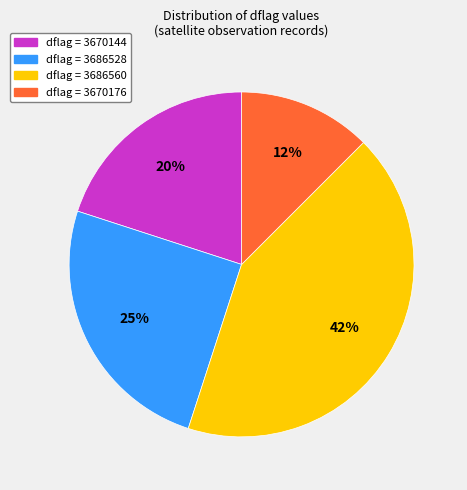

To the nearest percent, what is the average slice percentage?

25%